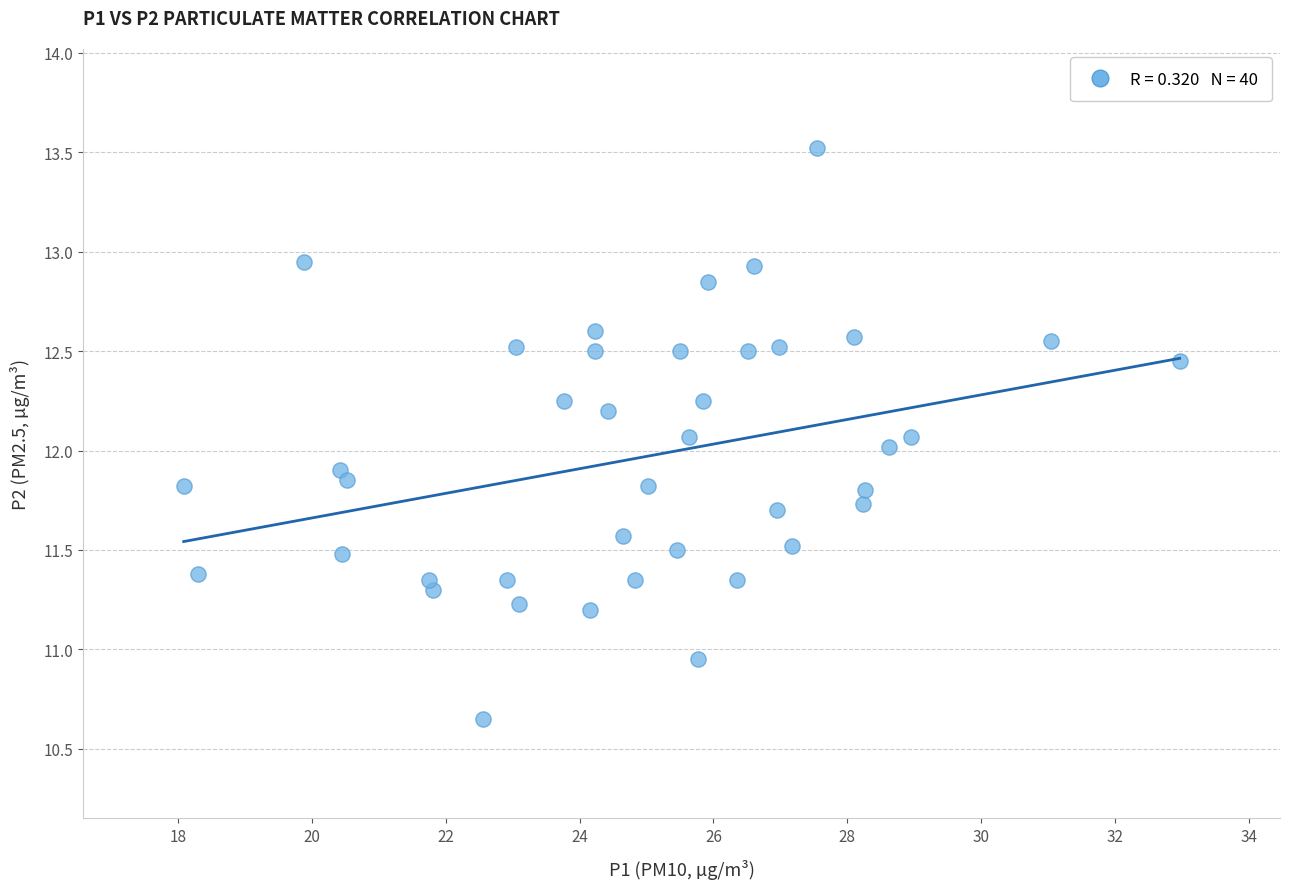

What is the range of X values (max minus min)?

14.9